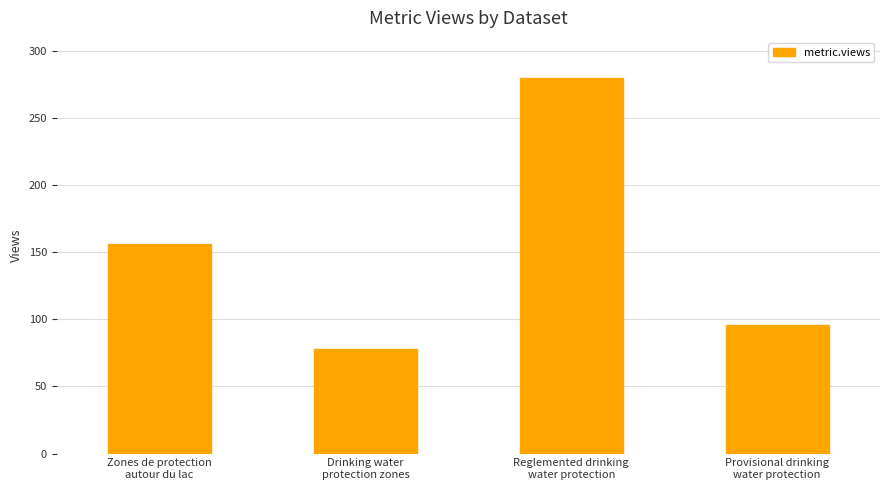

What is the change in value from Reglemented drinking
water protection to Provisional drinking
water protection?

-184